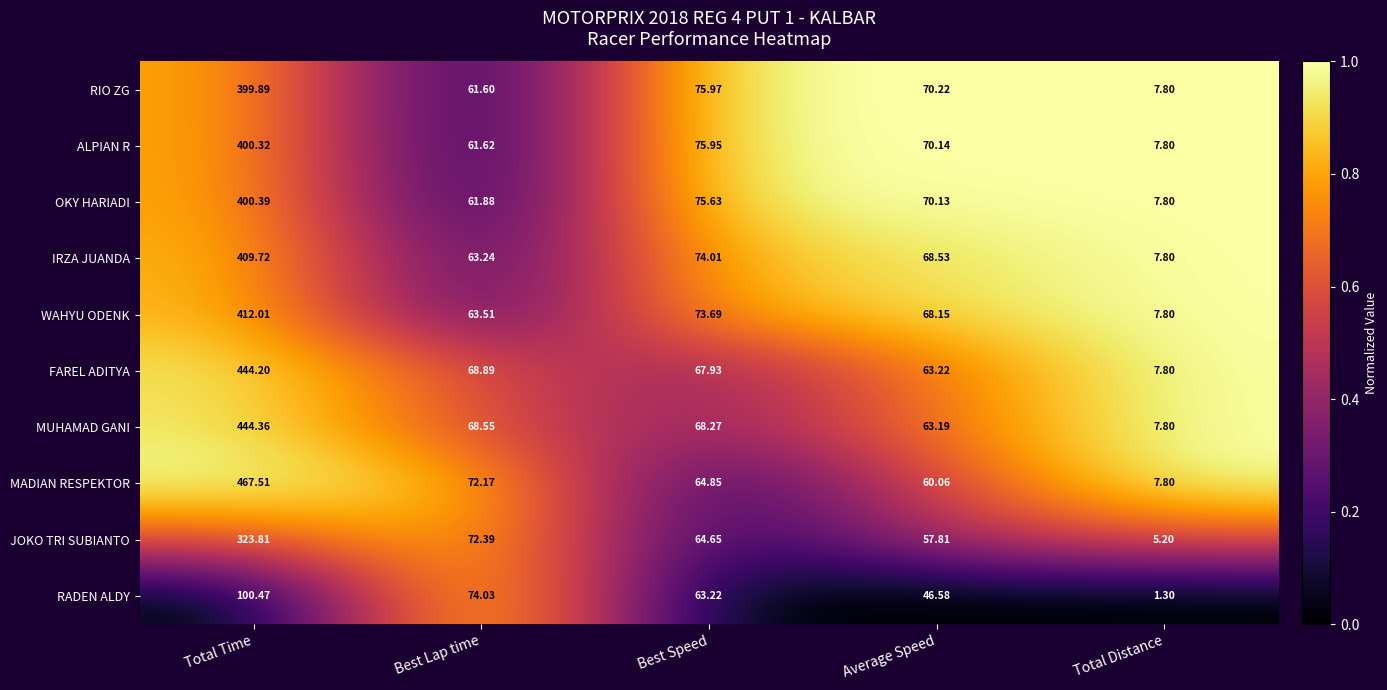

Count the number of categories in the chart.

5